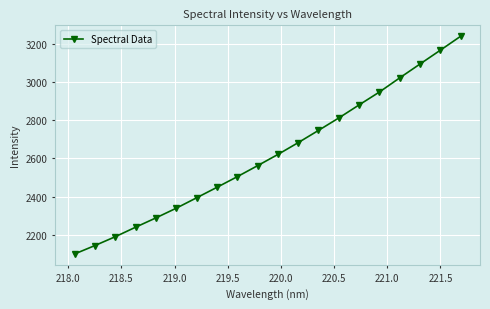

True or false: the data has more than 1 interior local peaks.

False